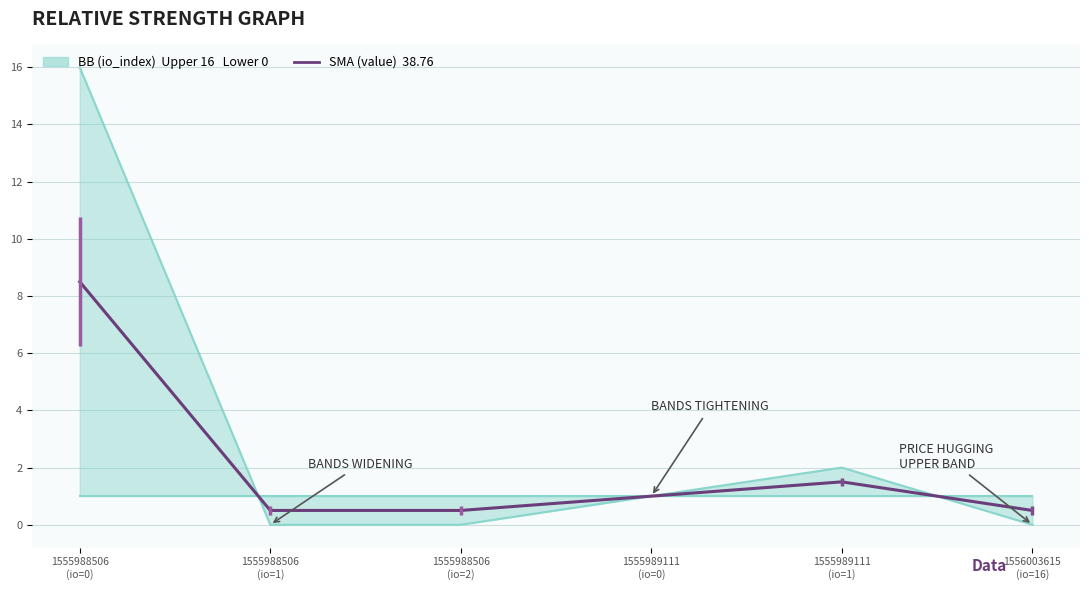

How many lines are shown in the chart?

1